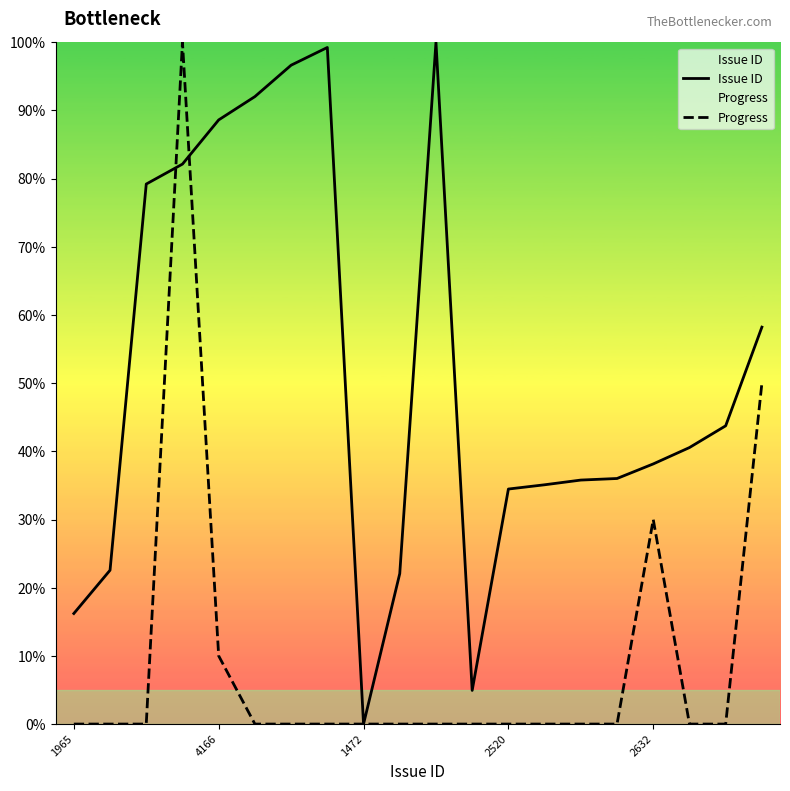

What is the greatest value displayed?

100.0